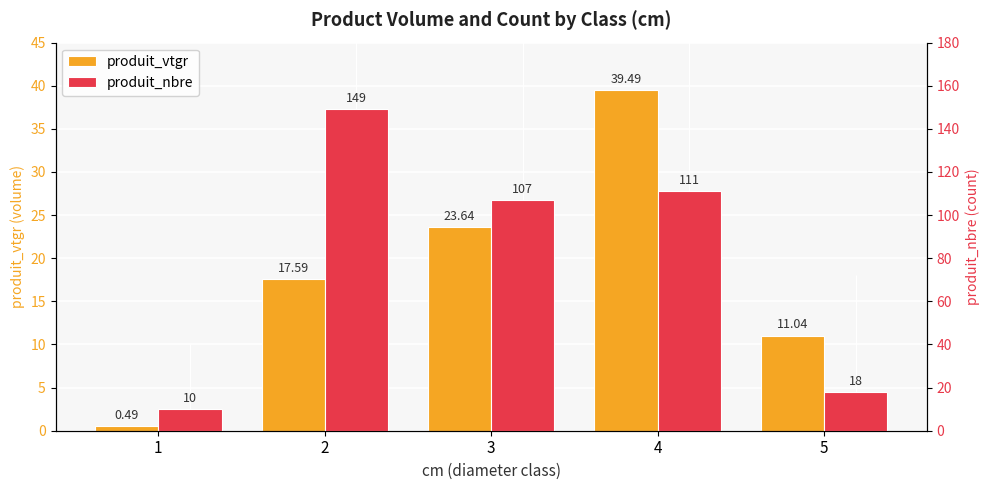

Reading left to right, list all the values displayed in this chart.

produit_vtgr: 1=0.5	2=17.6	3=23.6	4=39.5	5=11.0
produit_nbre: 1=10.0	2=149.0	3=107.0	4=111.0	5=18.0